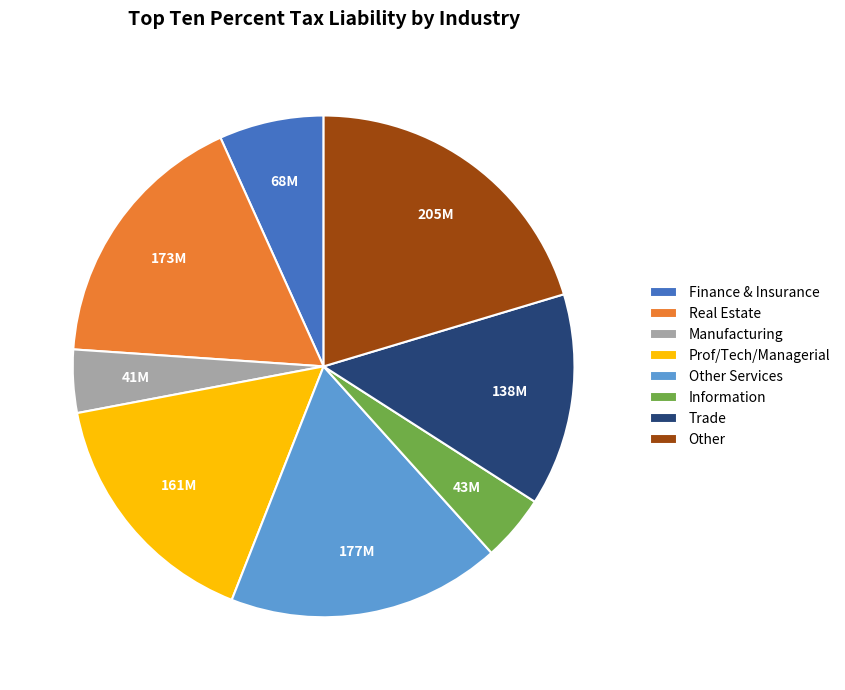

True or false: Information accounts for 4% of the total.

True